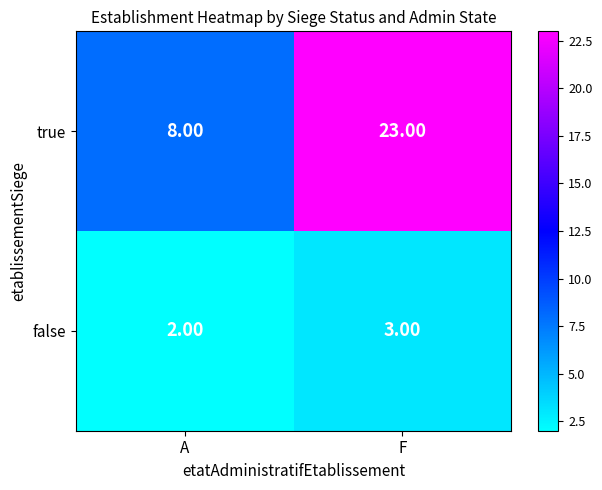

Which category has the highest value across all series?

F